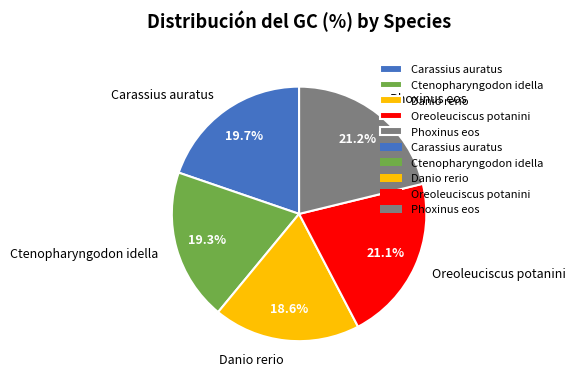

Does Phoxinus eos account for over 50% of the chart?

No